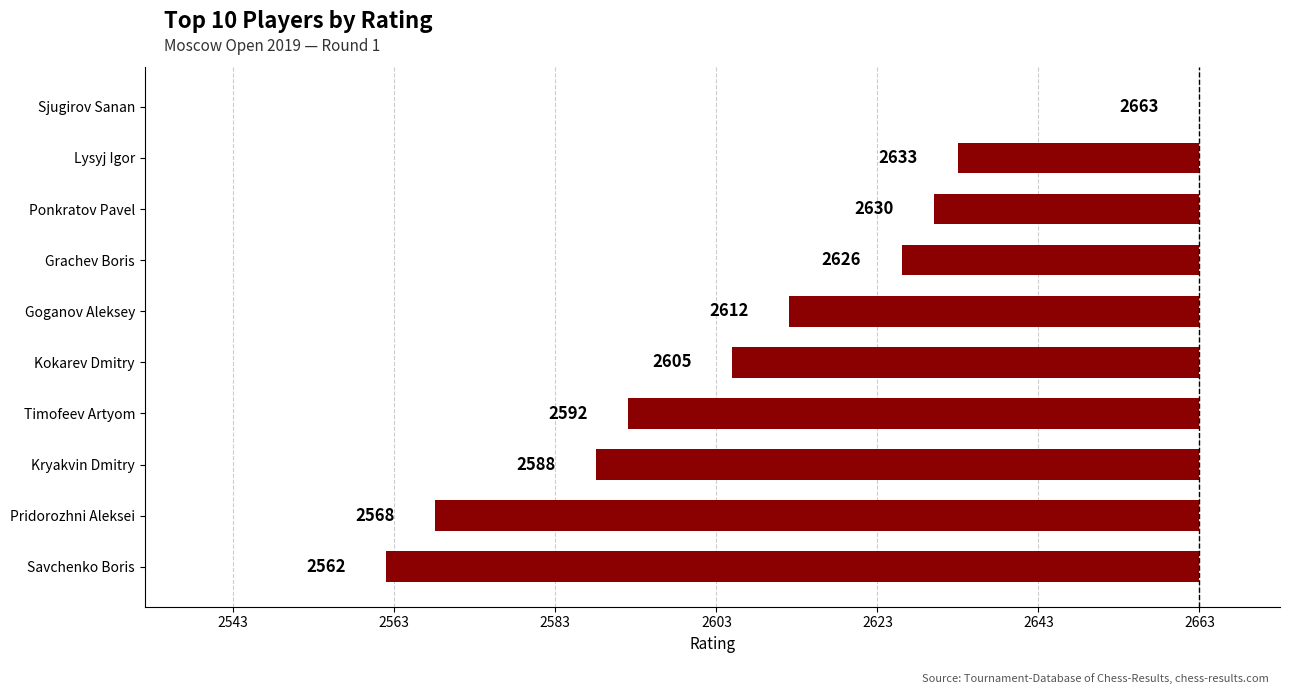

How many bars are there in total?

10